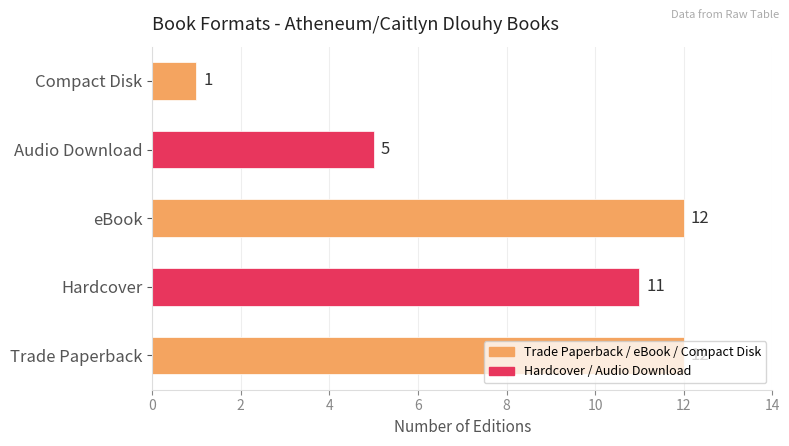

Are the bars horizontal?

Yes